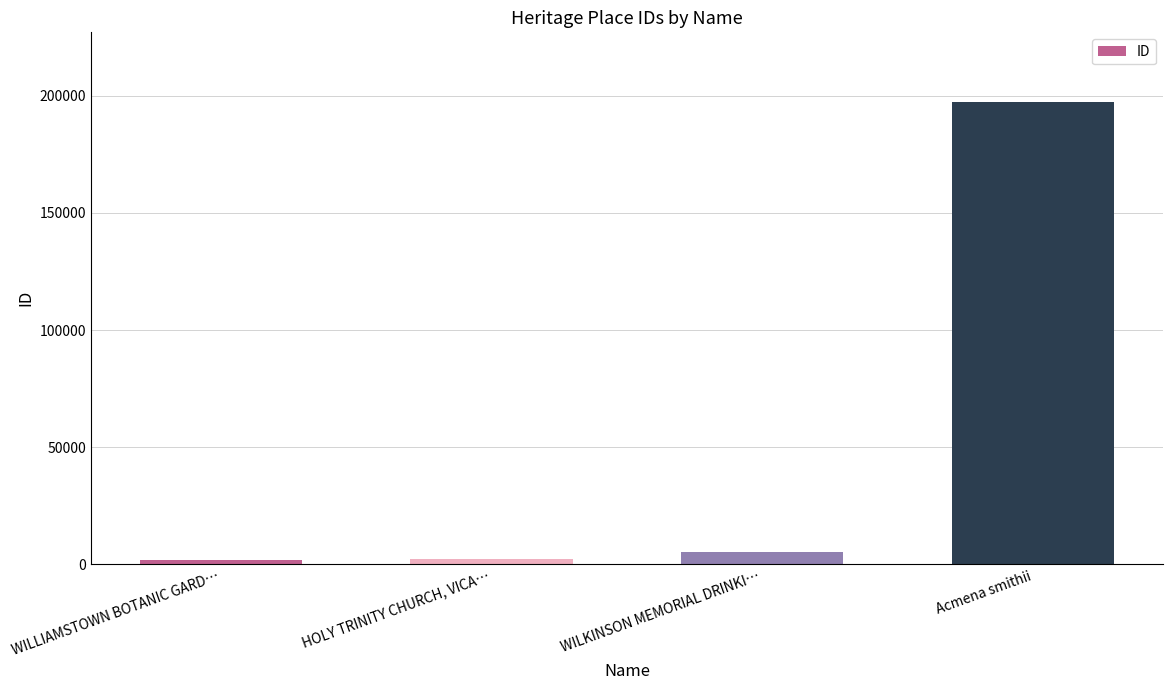

What is the difference between the second highest and second lowest values?

3369